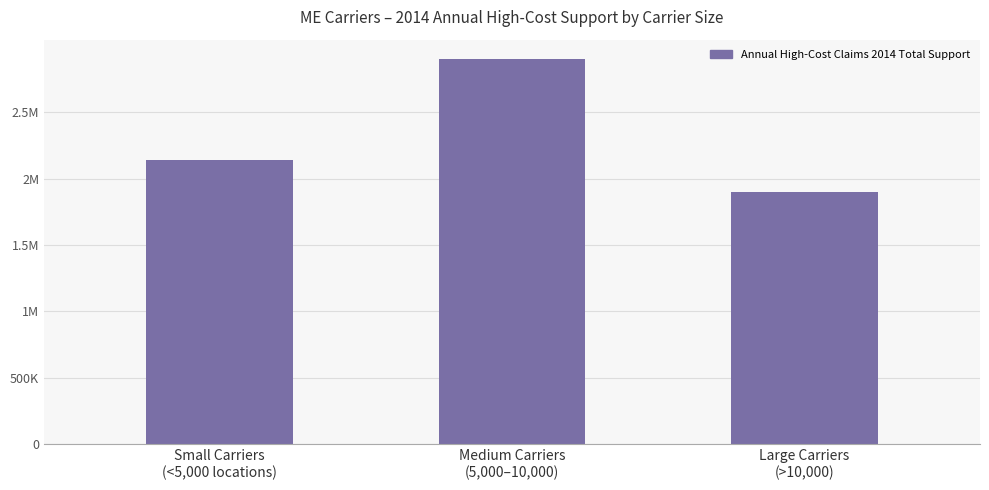

What is the greatest value displayed?

2899904